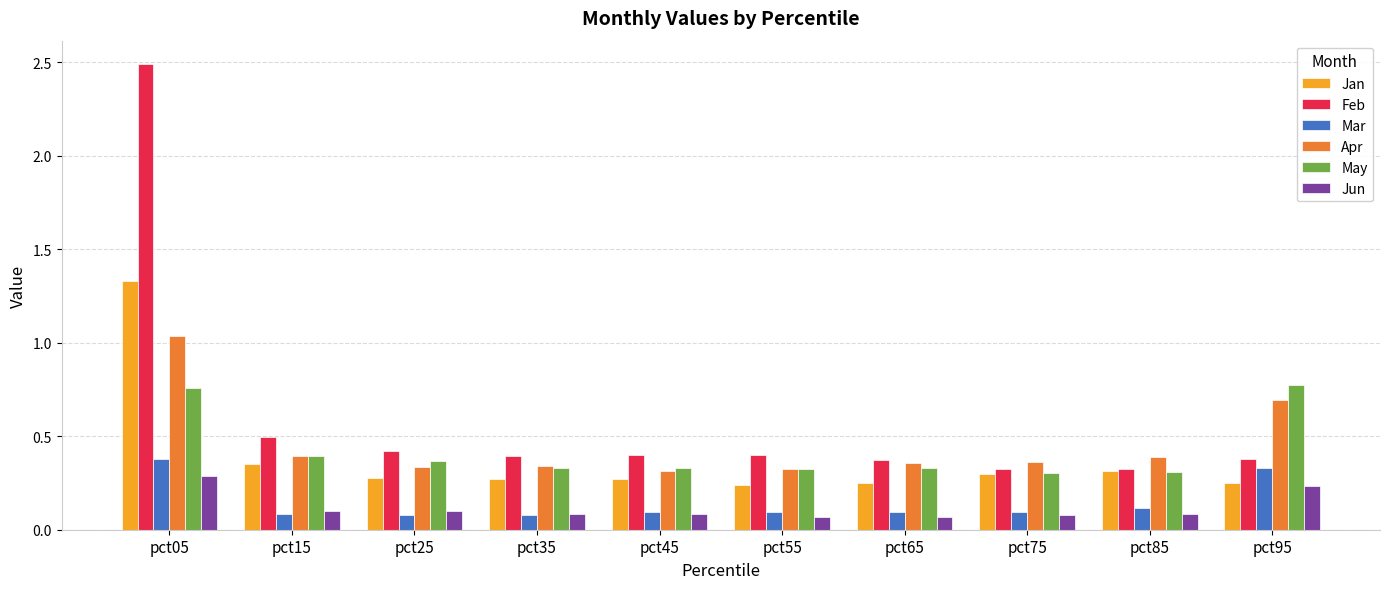

Which series has the largest total across all categories?

Feb